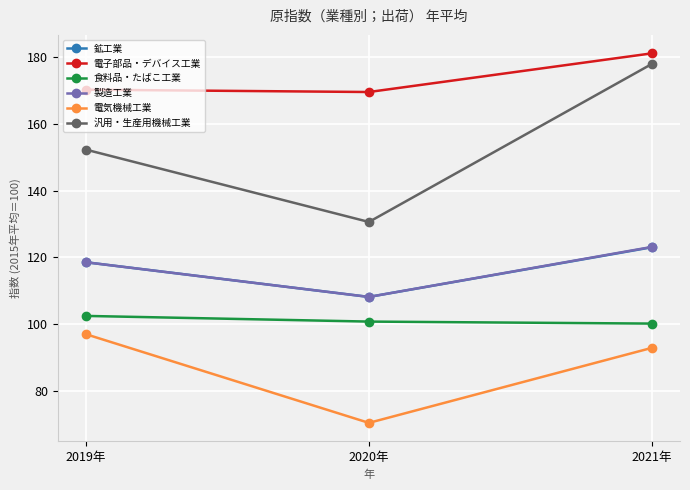

Is the value of 電気機械工業 at 2021年 greater than the value of 製造工業 at 2020年?

No